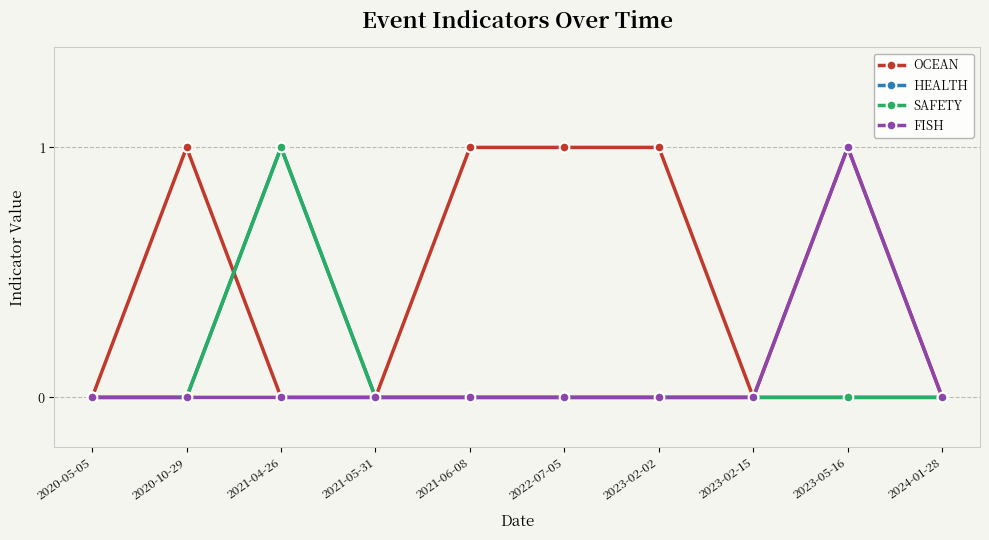

At 2024-01-28, list the series in order from largest to smallest.

OCEAN, HEALTH, SAFETY, FISH